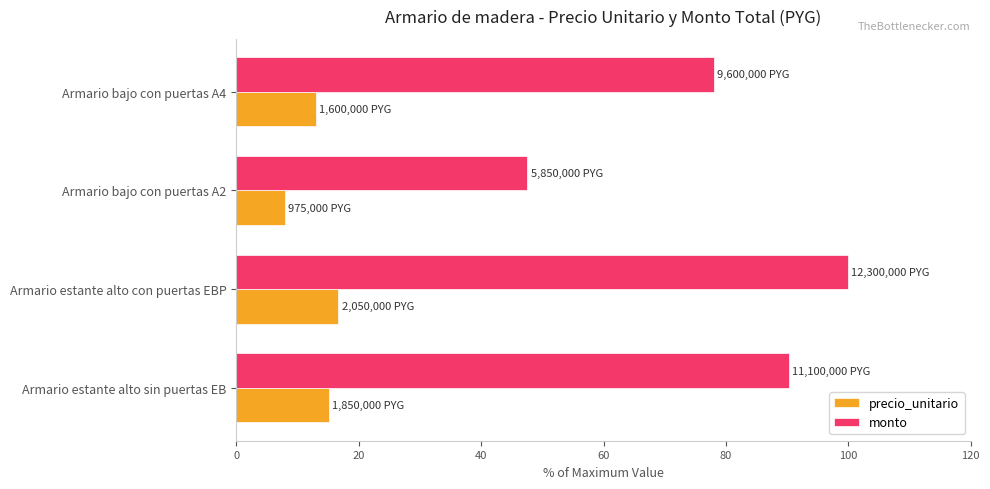

How many series are shown in this chart?

2